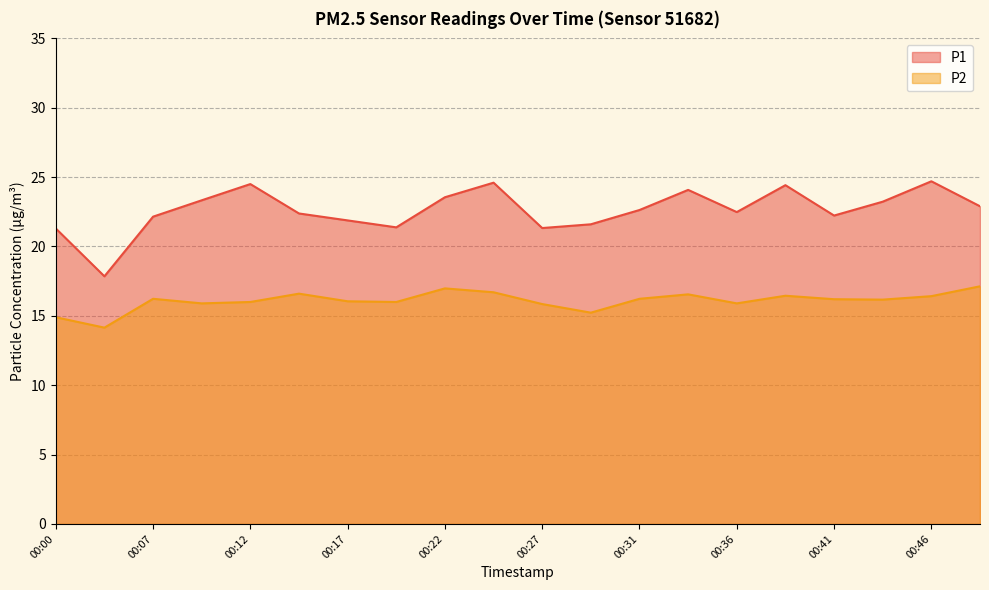

At which category is the sum across all series the highest?

00:24